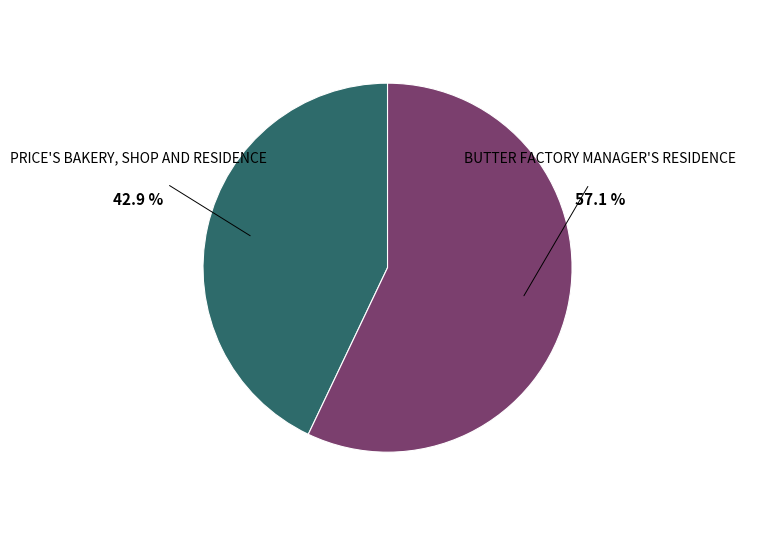

Count the number of slices in the pie.

2